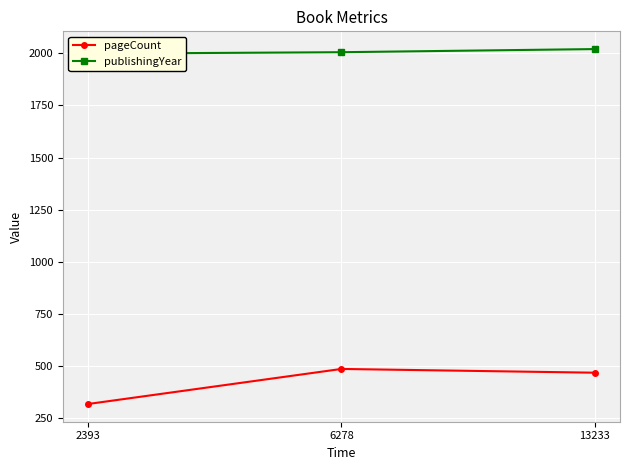

True or false: pageCount has a value of 446 at 2393.

False